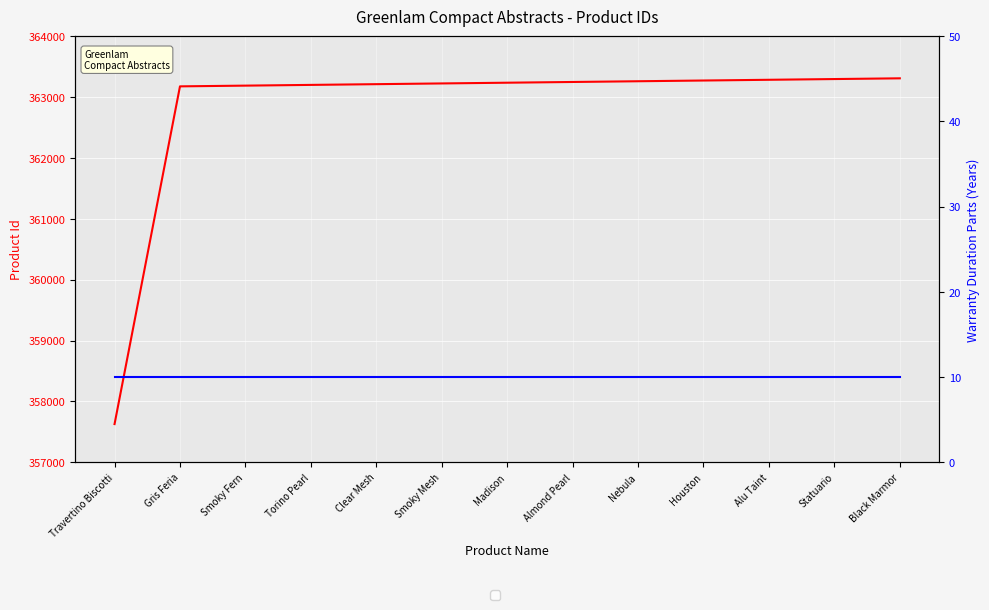

Which label corresponds to the smallest value in the chart?

Travertino Biscotti